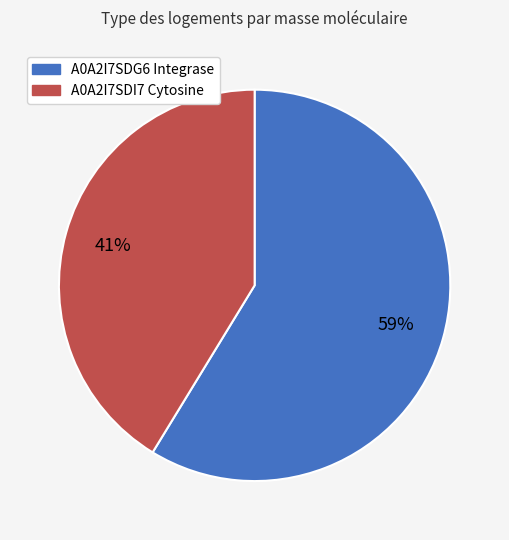

How many segments does this pie chart have?

2